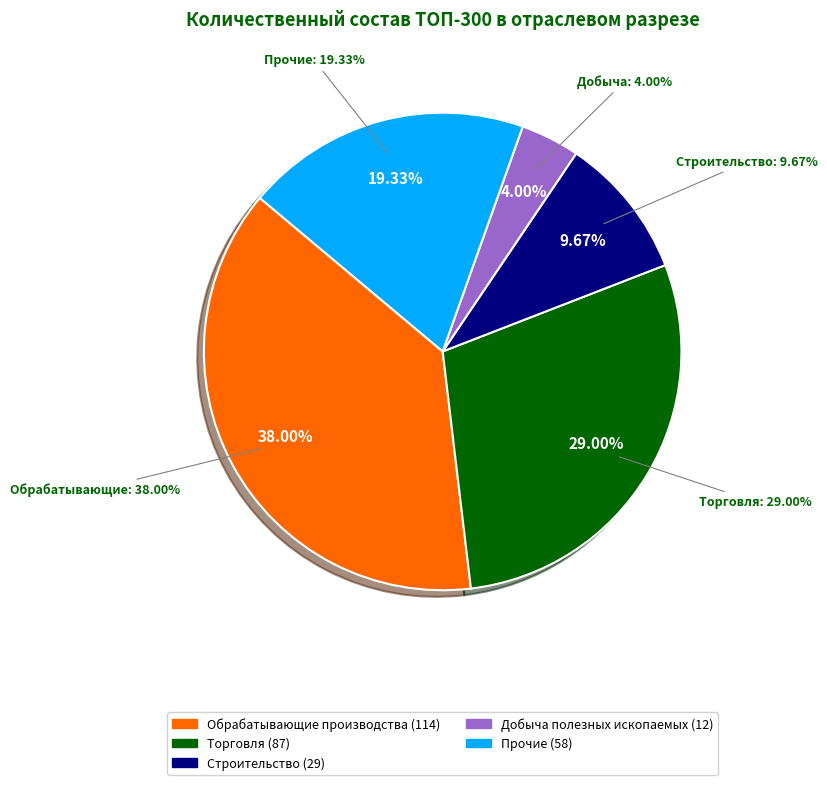

To the nearest percent, what is the average slice percentage?

20%